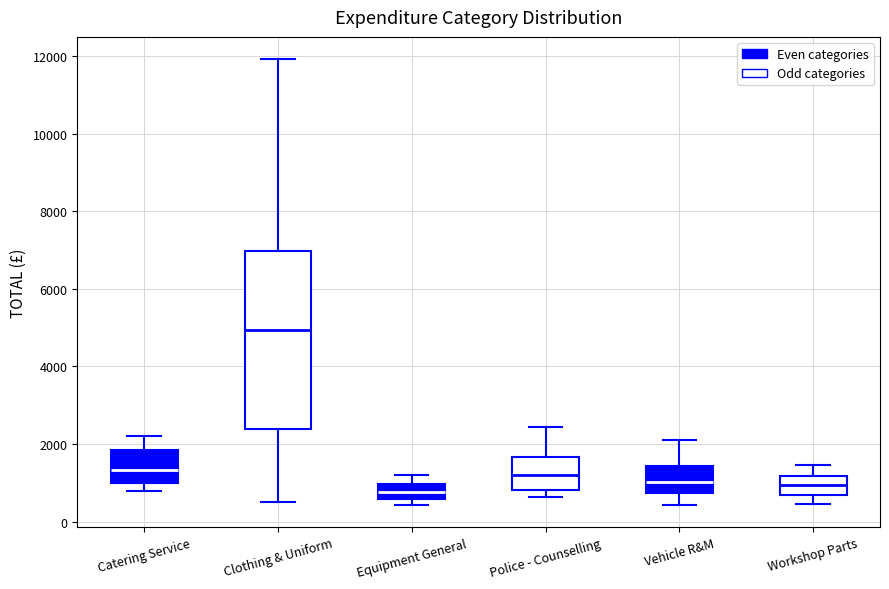

Which box's median line is the highest?

Clothing & Uniform